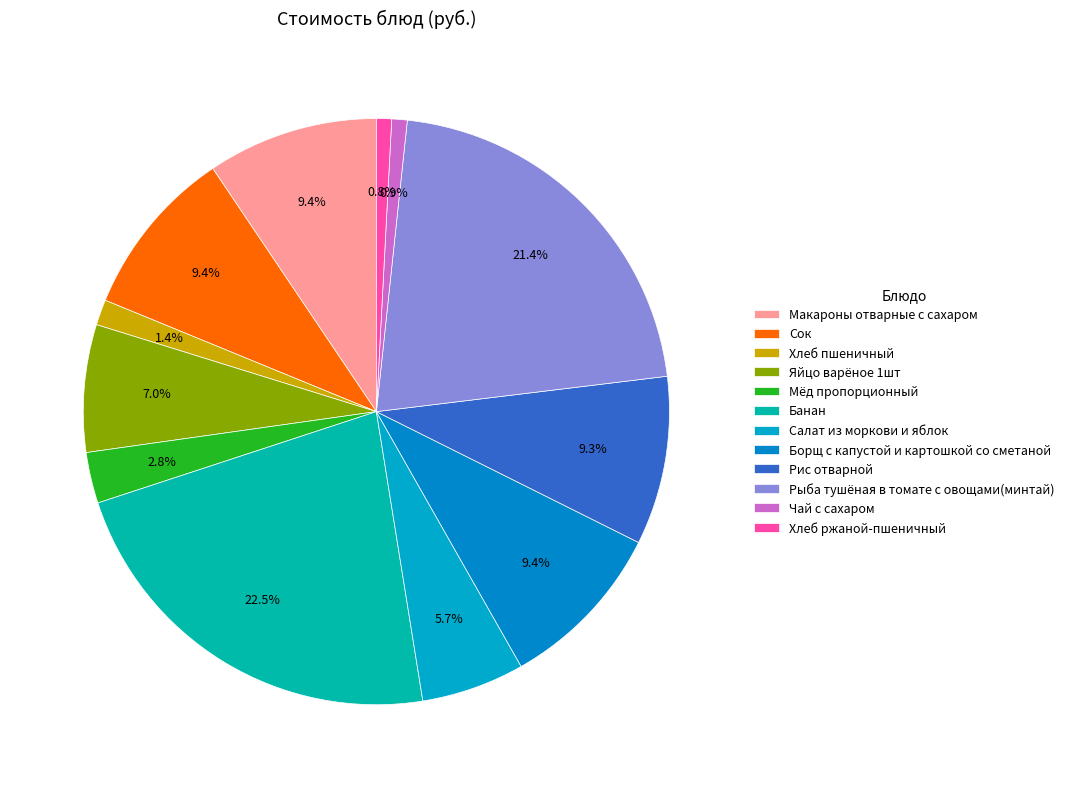

Does any single category account for the majority?

No